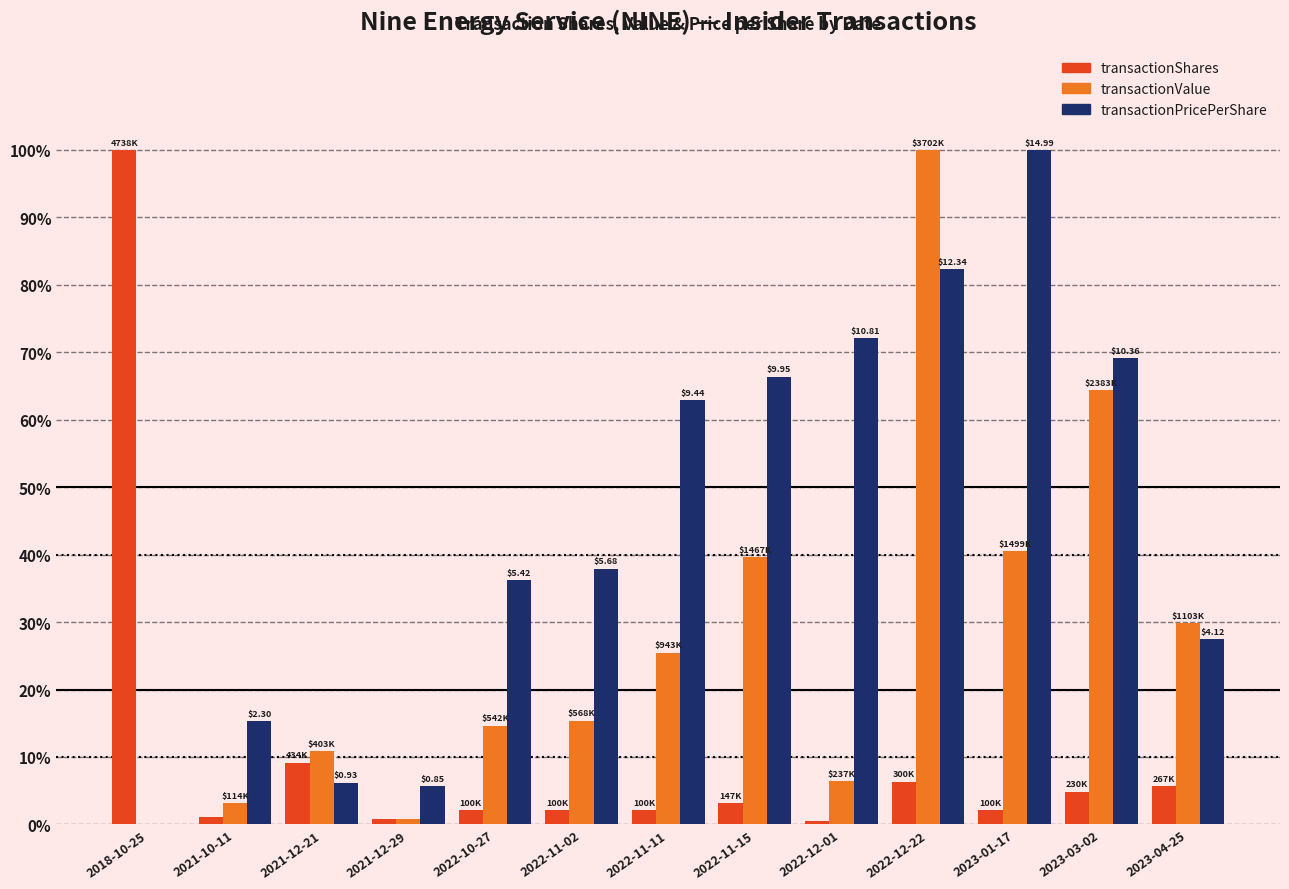

What is the sum of all transactionPricePerShare values?

581.6